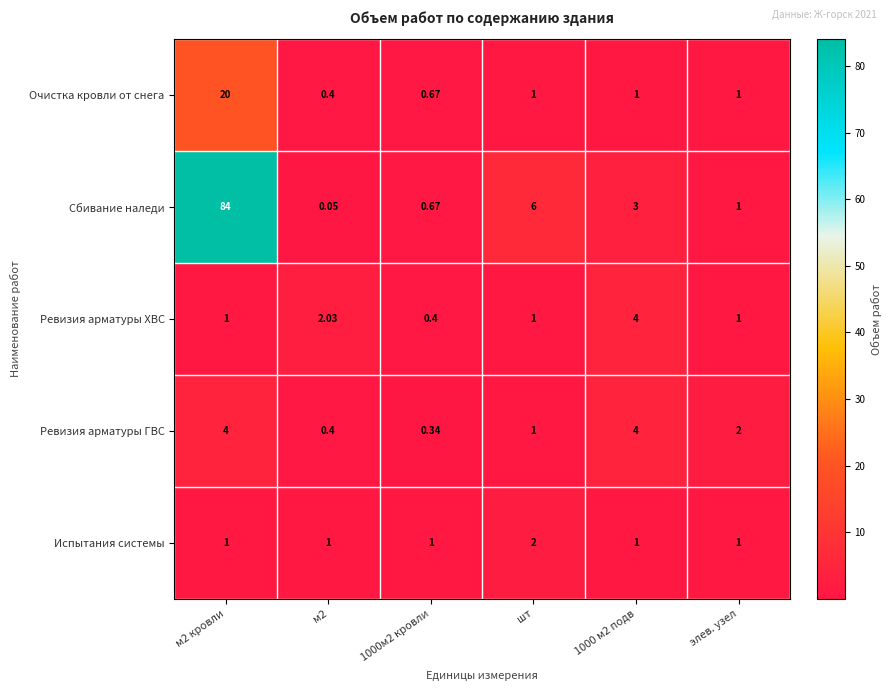

Which series has the largest total across all categories?

Сбивание наледи